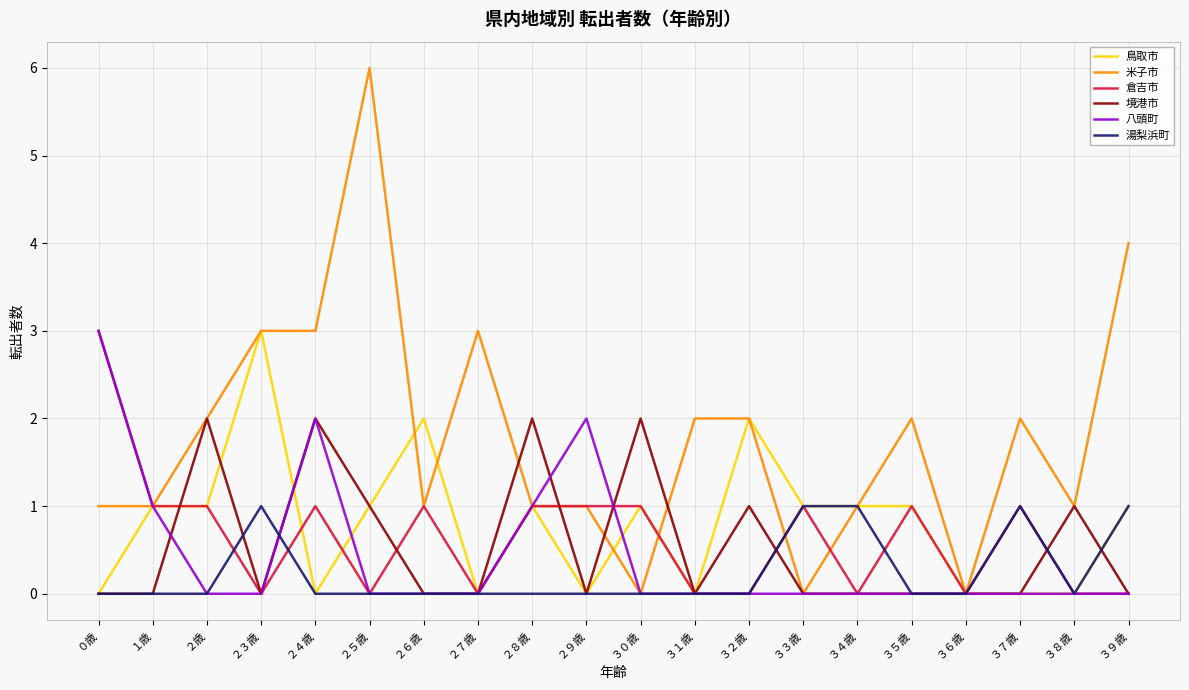

Is it true that 湯梨浜町 equals 0 at ２６歳?

True